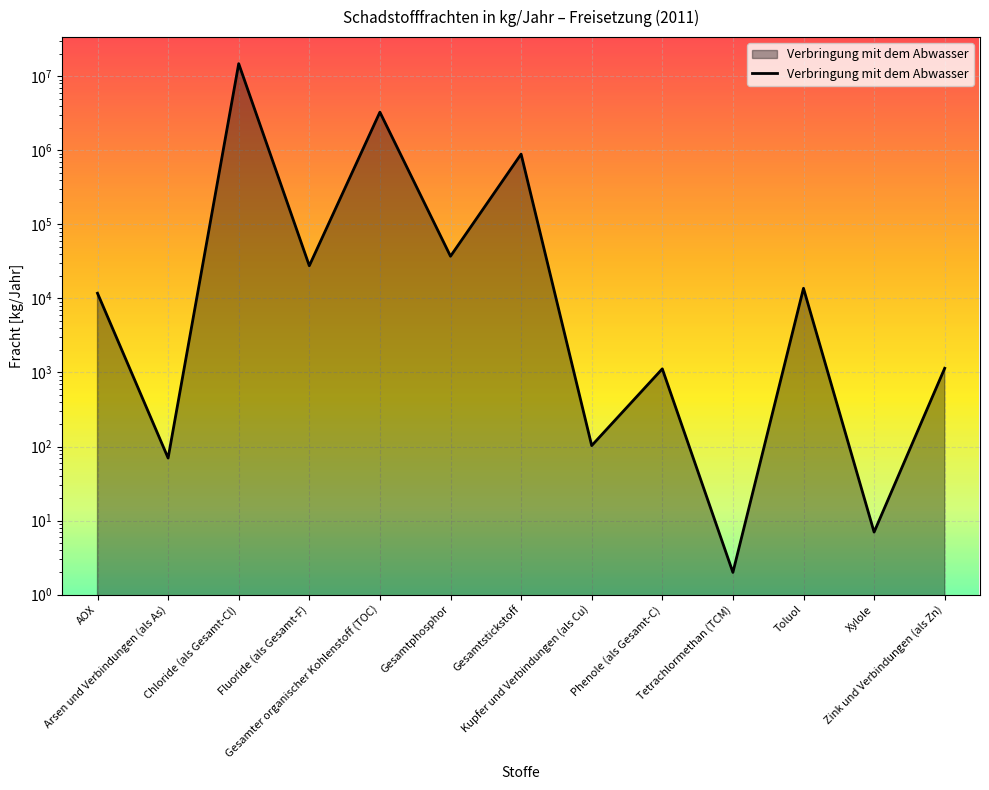

What is the label of the 8th point from the left?

Kupfer und Verbindungen (als Cu)